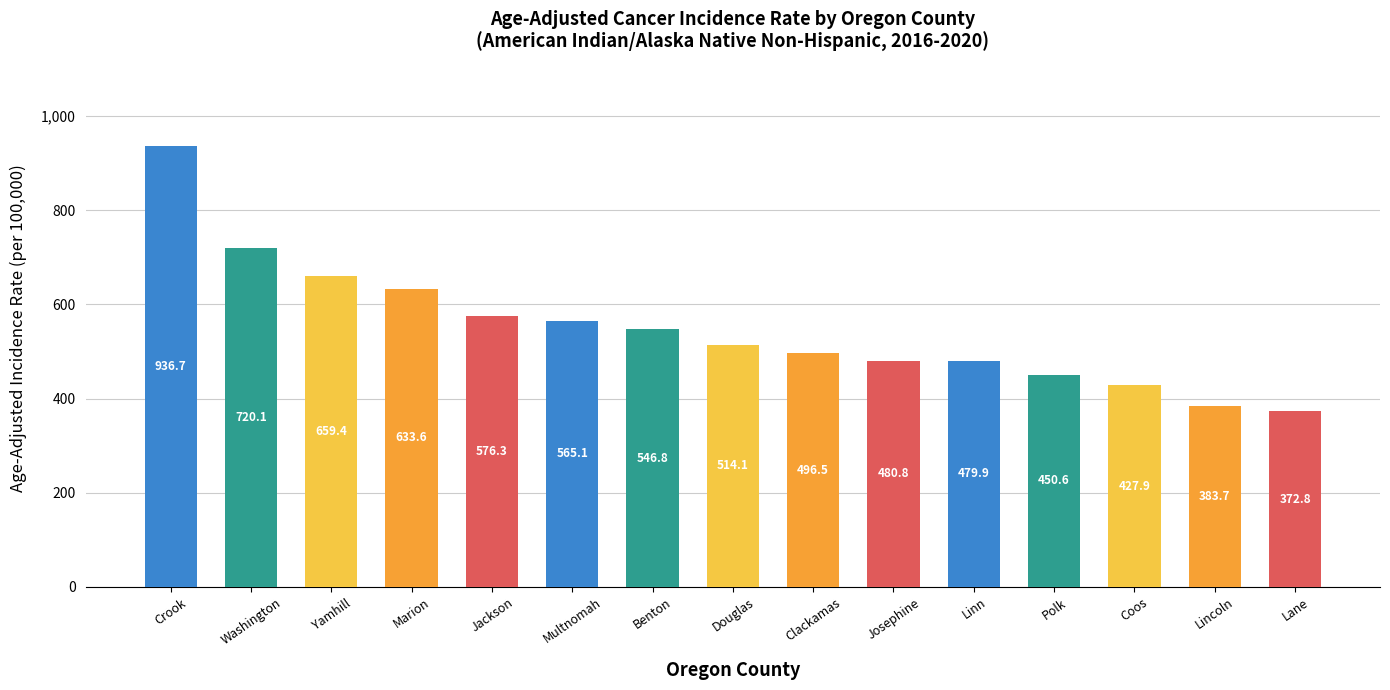

Reading right to left, extract all data points from this chart.

372.8	383.7	427.9	450.6	479.9	480.8	496.5	514.1	546.8	565.1	576.3	633.6	659.4	720.1	936.7